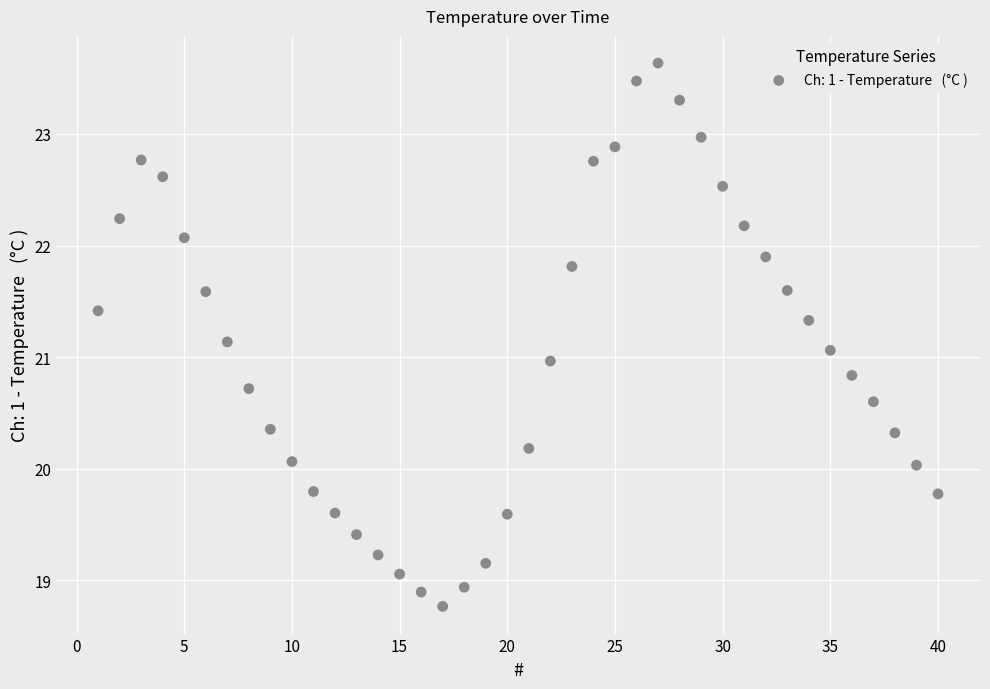

What is the range of X values (max minus min)?

39.0